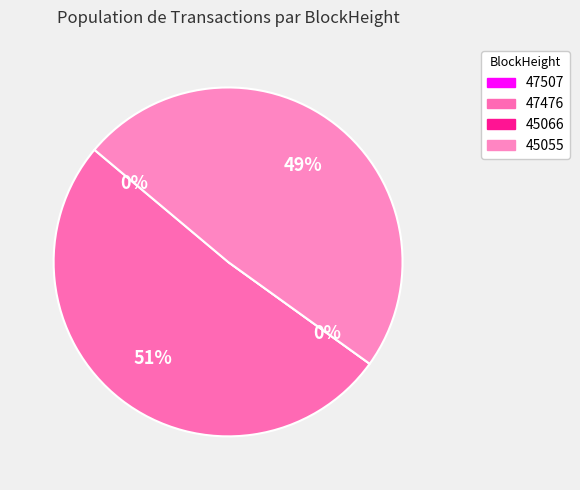

To the nearest percent, what portion does 47476 represent?

51%